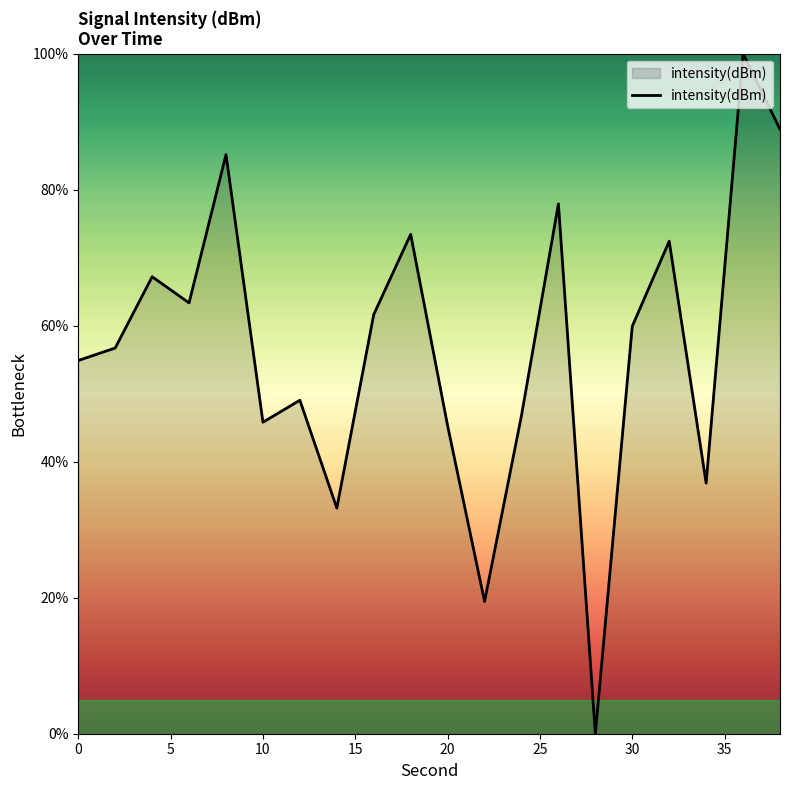

What is the difference between the maximum and minimum values?

100.0